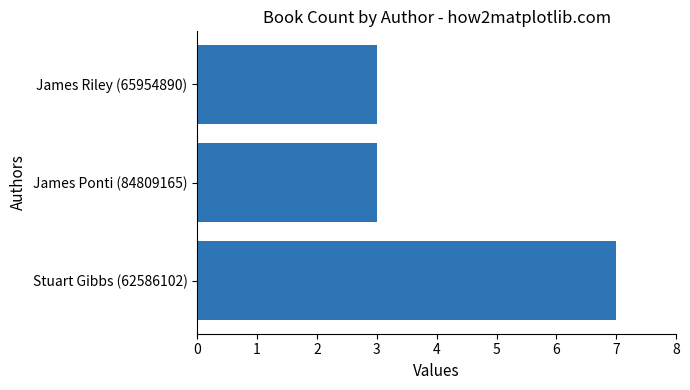

Which category has the highest value across all series?

Stuart Gibbs (62586102)